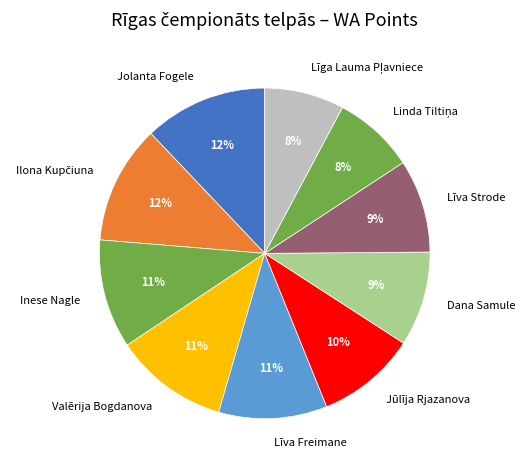

To the nearest percent, what is the difference between the largest and smallest slice percentages?

4%